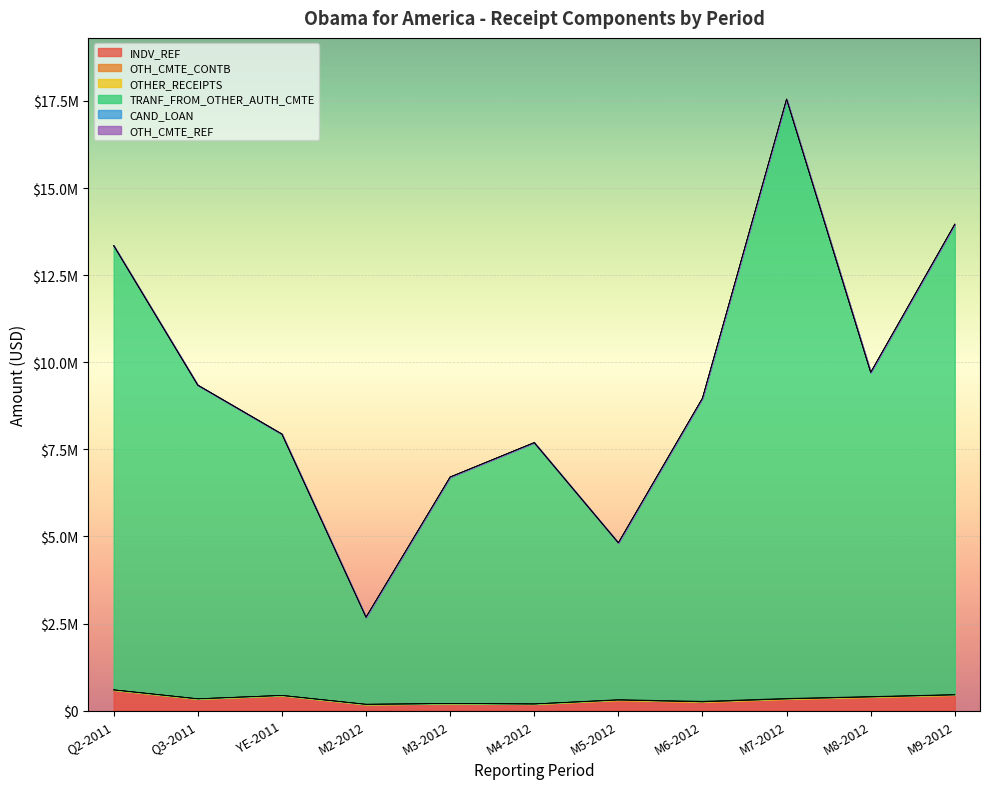

Which has a higher value, M9-2012 or M7-2012?

M9-2012